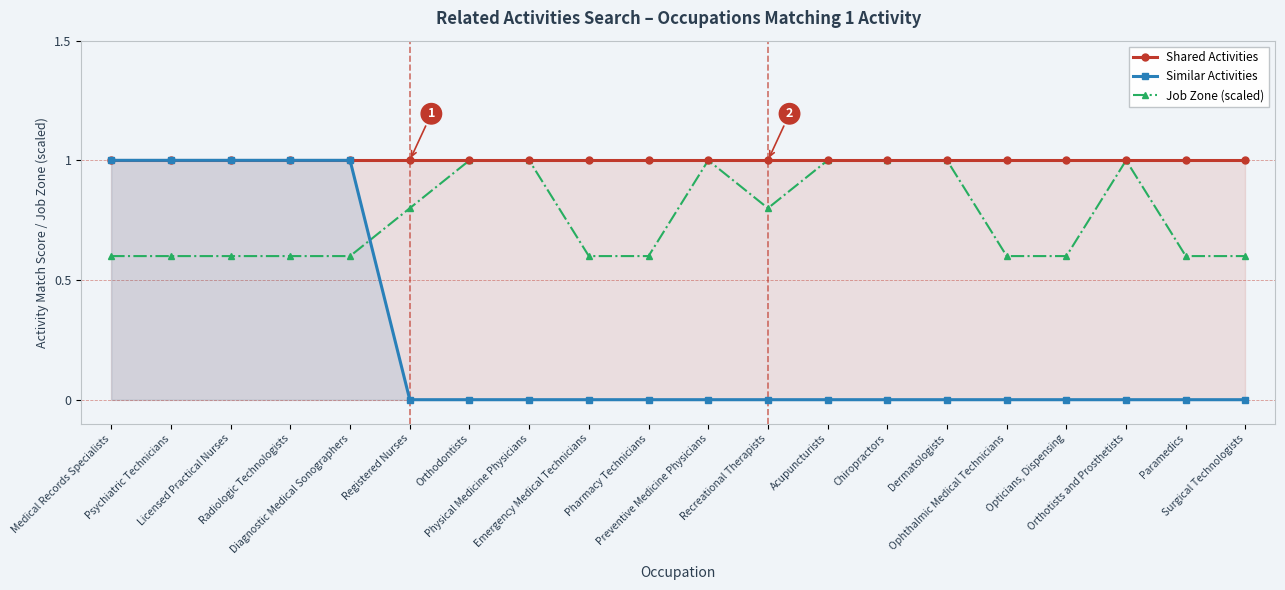

Does the chart display data point markers on the line(s)?

Yes